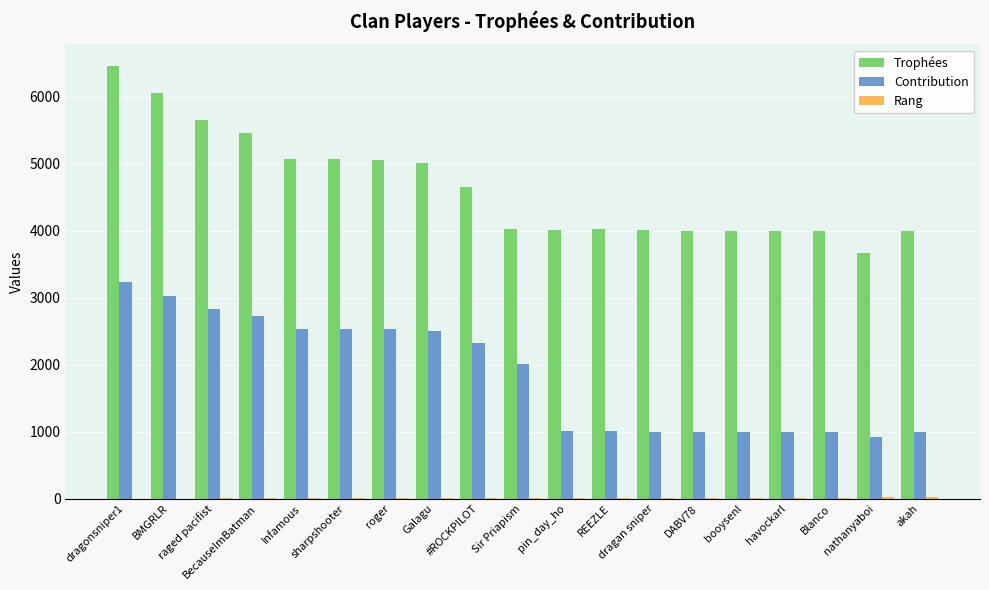

How many data points does each series have?

19